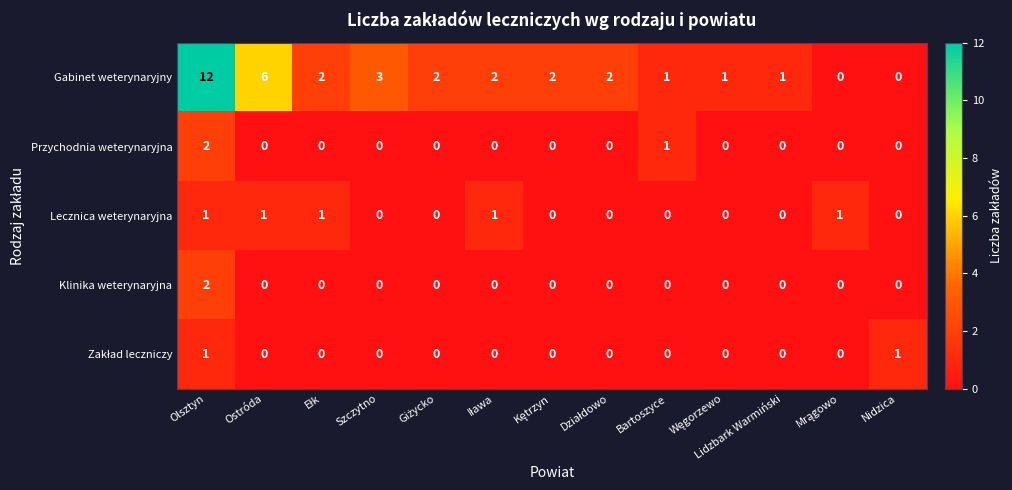

How many values in the Klinika weterynaryjna series exceed 0?

1